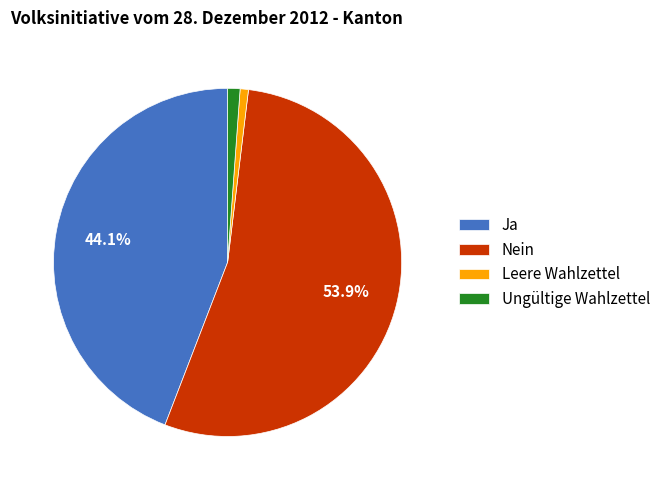

Which category has the biggest portion of the pie?

Nein